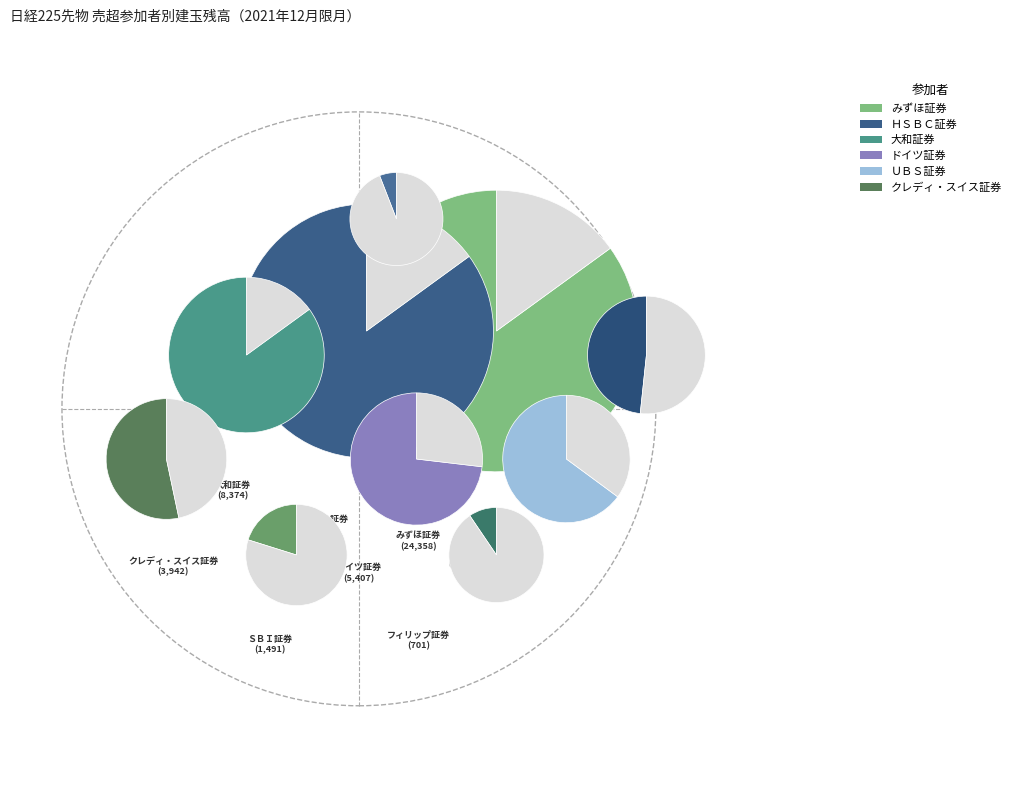

What percentage is the フィリップ証券 slice, to the nearest percent?

1%